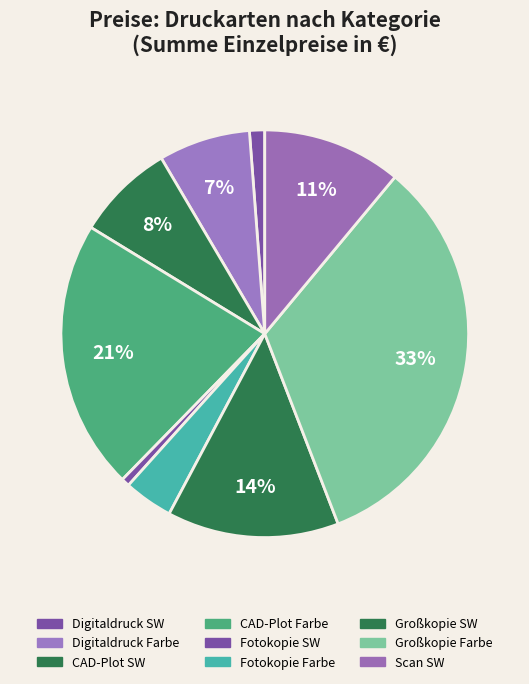

Count the number of slices in the pie.

9